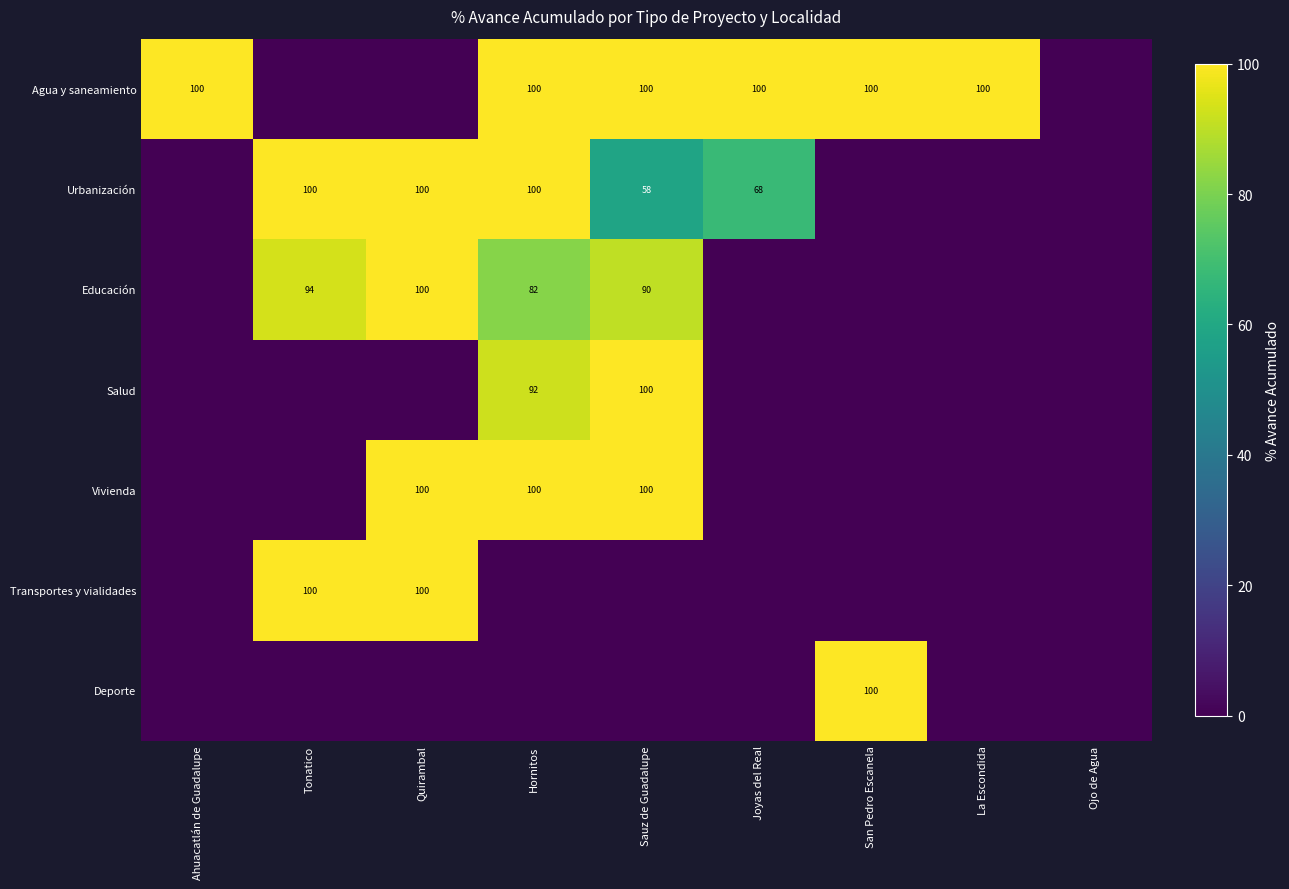

Is it true that Urbanización equals 58 at Sauz de Guadalupe?

True